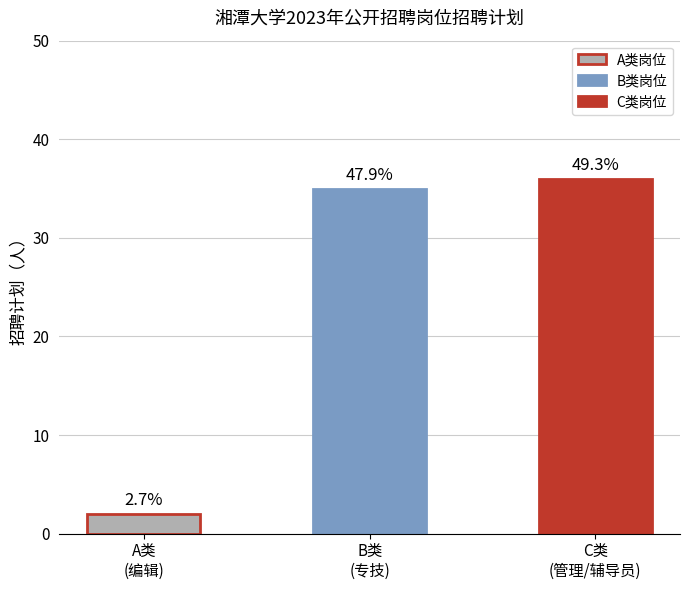

What is the smallest value displayed?

2